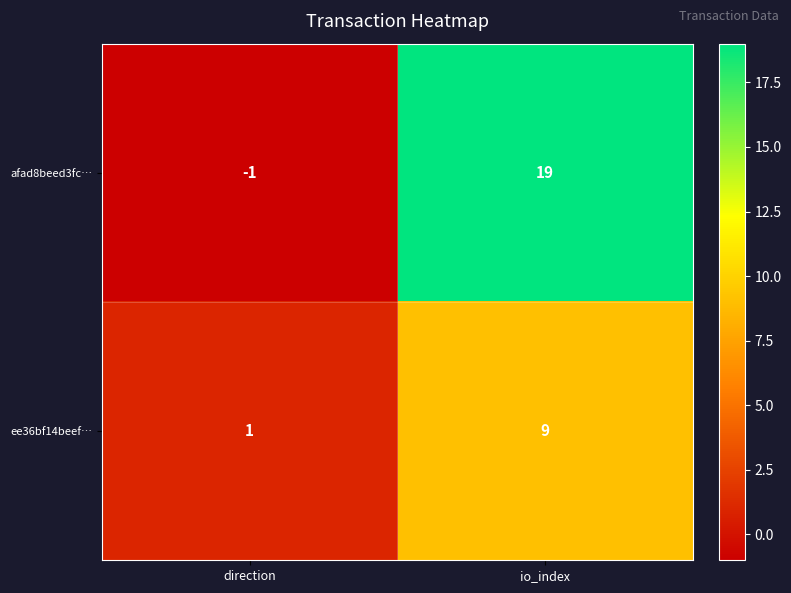

Rank the series by their maximum value, from lowest to highest.

ee36bf14beef…, afad8beed3fc…